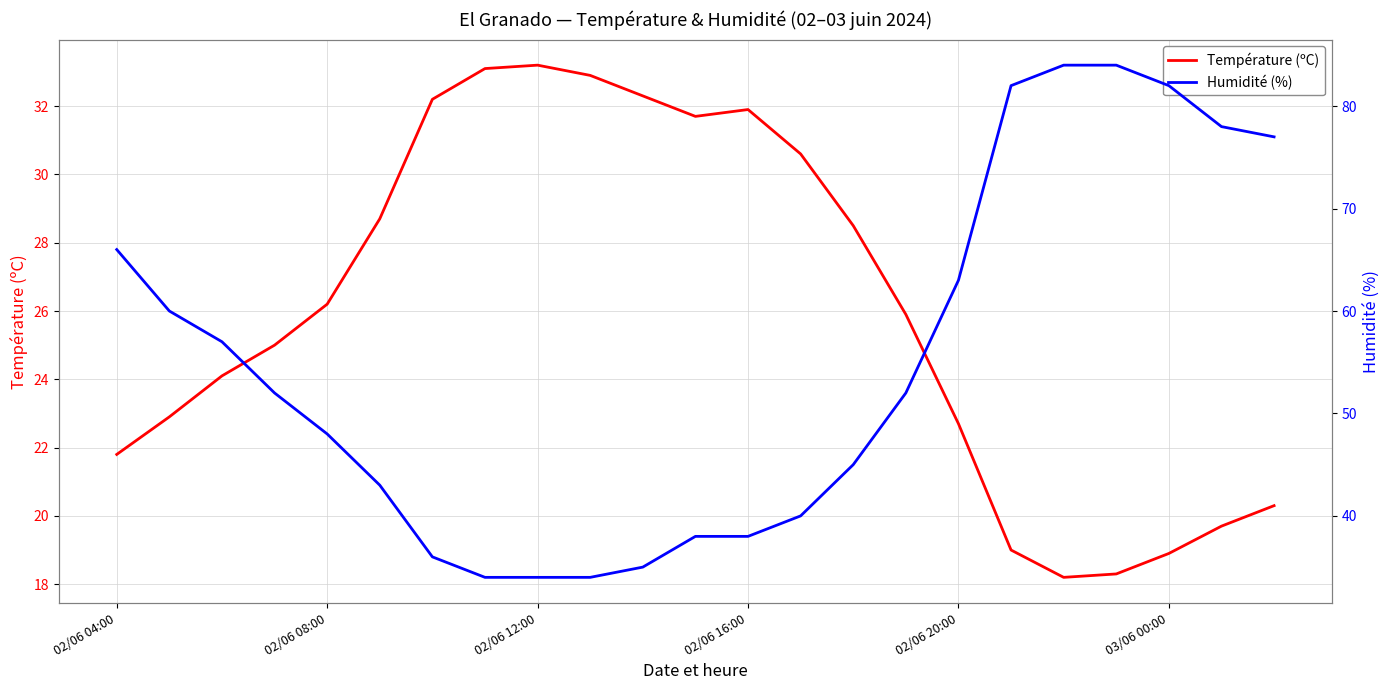

Is the value of Température (ºC) at 19 greater than the value of Humidité (%) at 22?

No